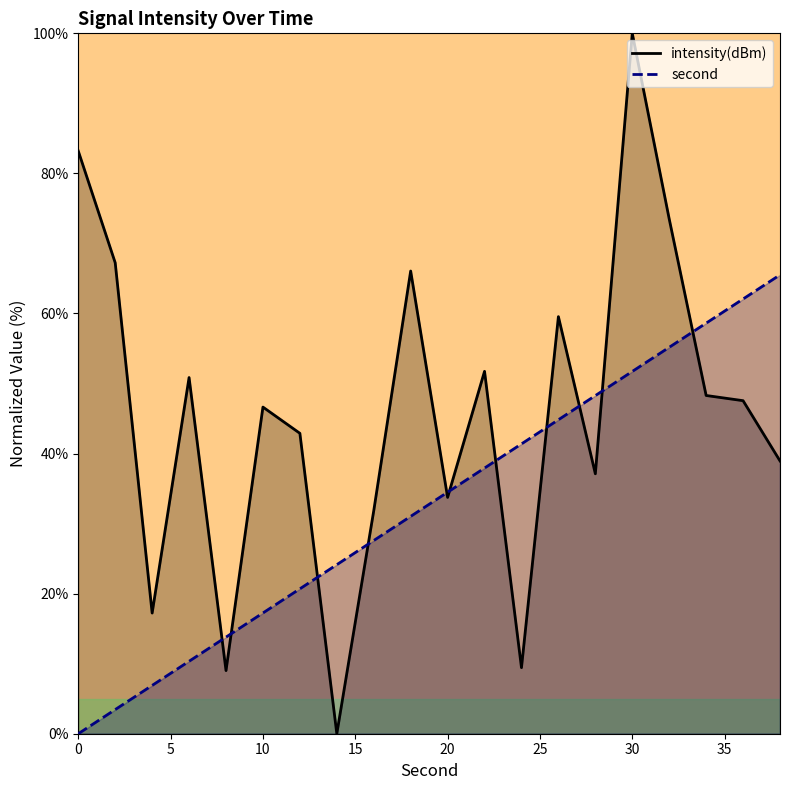

What are all the series names shown in the legend?

second, intensity